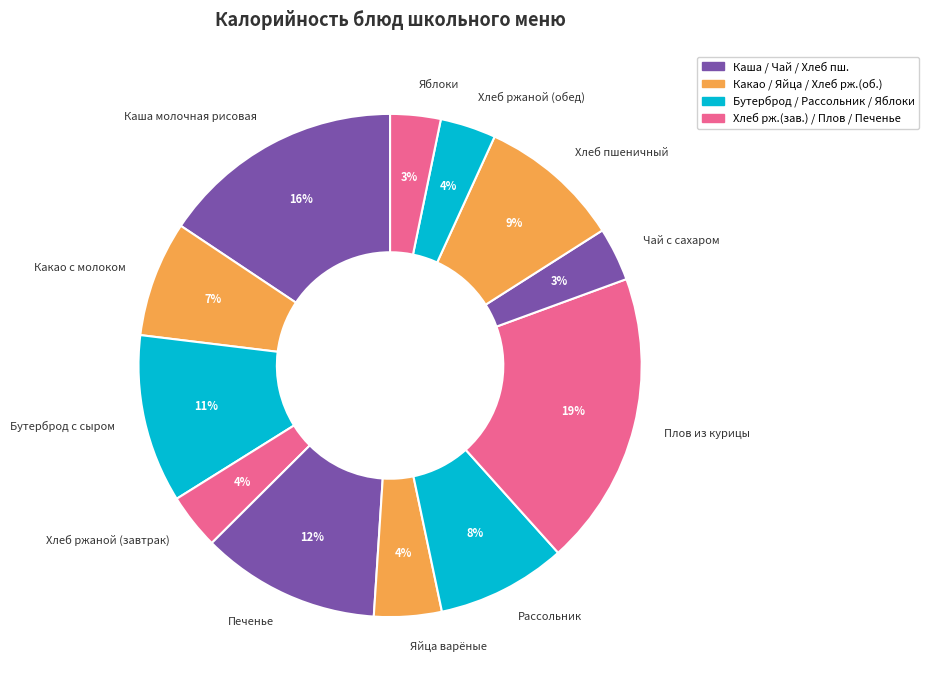

Approximately how many times larger is the value at Бутерброд с сыром compared to Каша молочная рисовая?

0.7